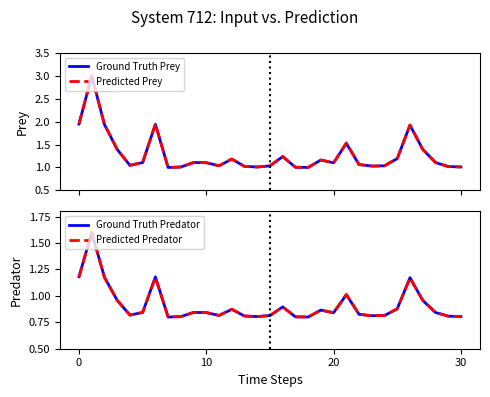

Which series has the largest total across all categories?

Predicted Prey